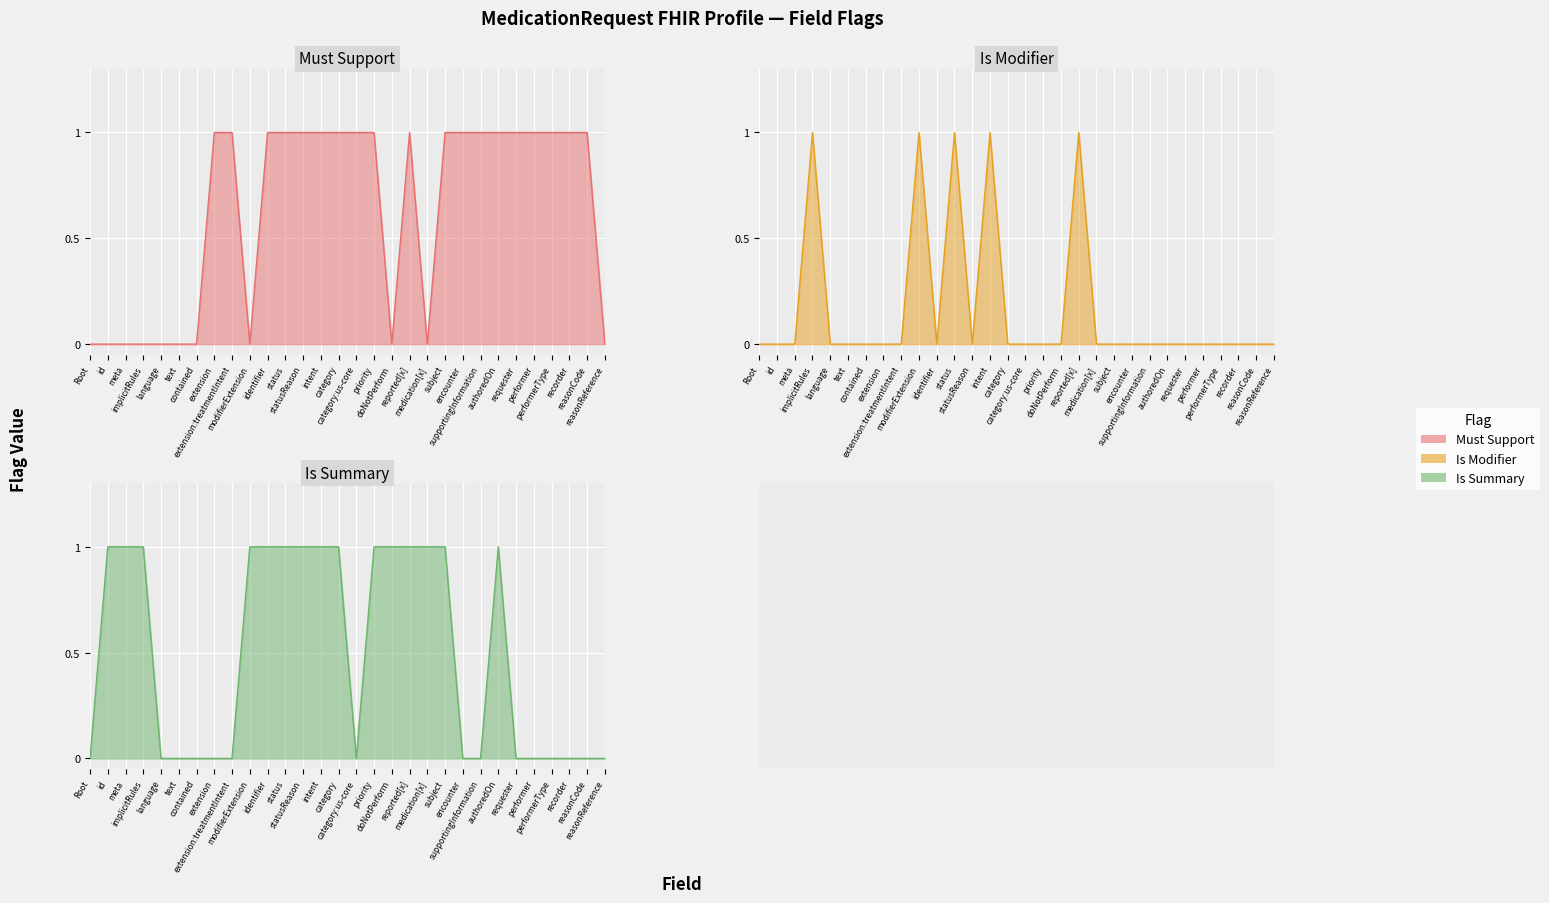

Reading left to right, transcribe all the data shown in this chart.

Must Support: 0	0	0	0	0	0	0	1	1	0	1	1	1	1	1	1	1	0	1	0	1	1	1	1	1	1	1	1	1	0
Is Modifier: 0	0	0	1	0	0	0	0	0	1	0	1	0	1	0	0	0	0	1	0	0	0	0	0	0	0	0	0	0	0
Is Summary: 0	1	1	1	0	0	0	0	0	1	1	1	1	1	1	0	1	1	1	1	1	0	0	1	0	0	0	0	0	0